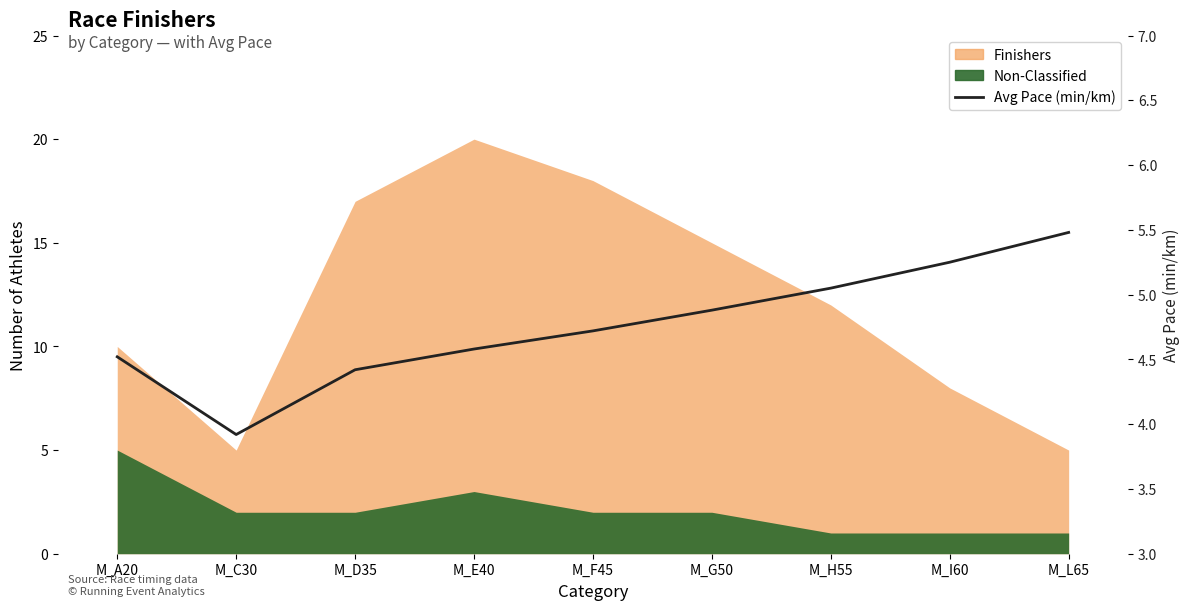

What is the minimum value shown in the chart?

3.9